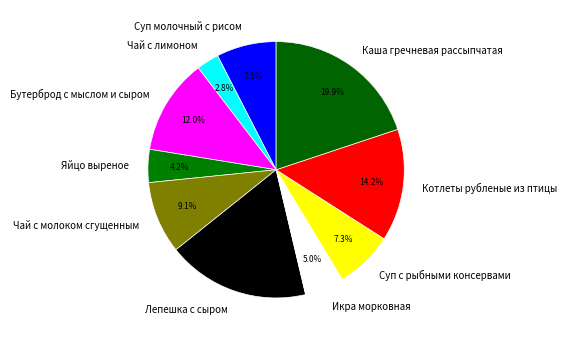

Count the number of slices in the pie.

10